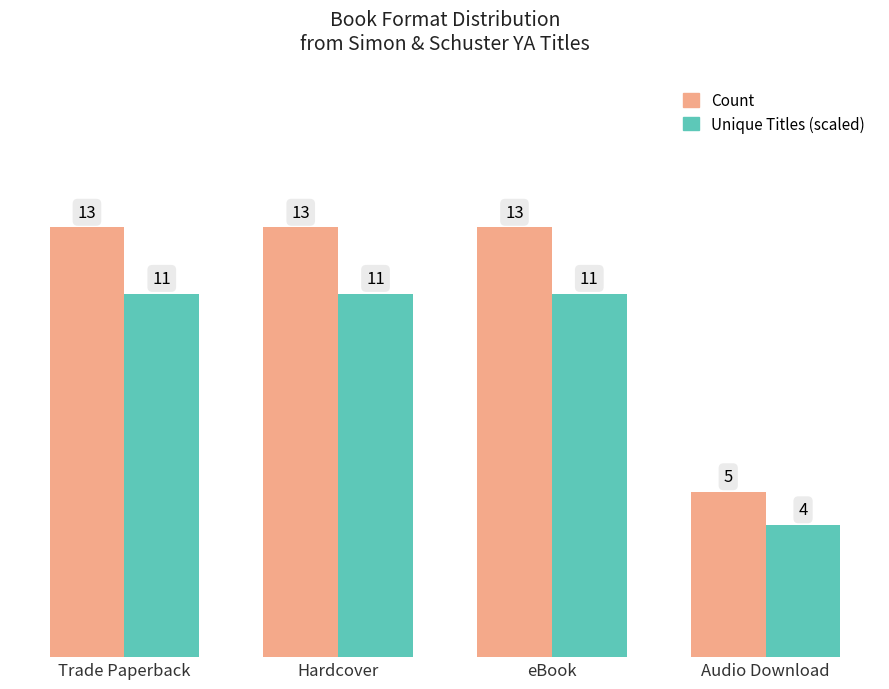

The Count series shows 3 at Audio Download. True or false?

False